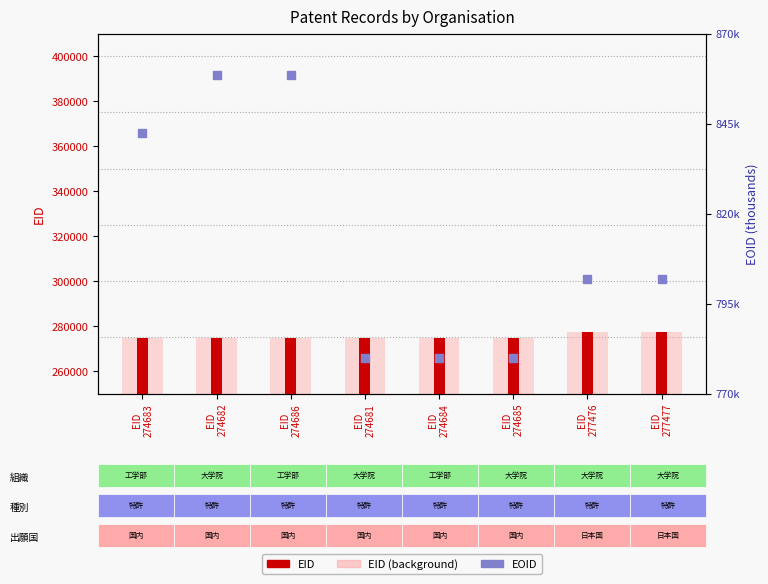

Between EID
274683 and EID
277477, which series saw the biggest shift?

EOID